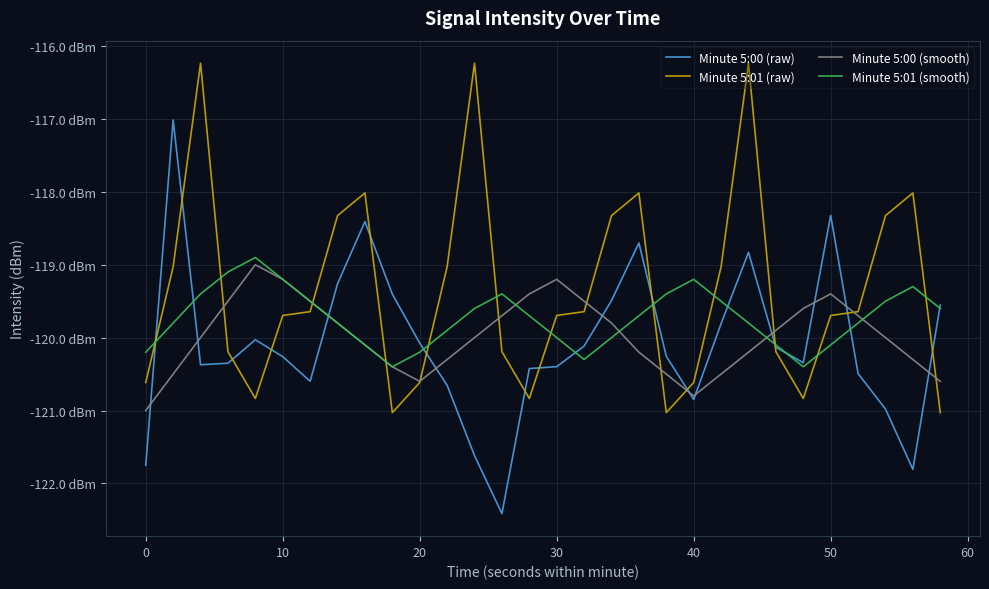

Does the chart display data point markers on the line(s)?

No